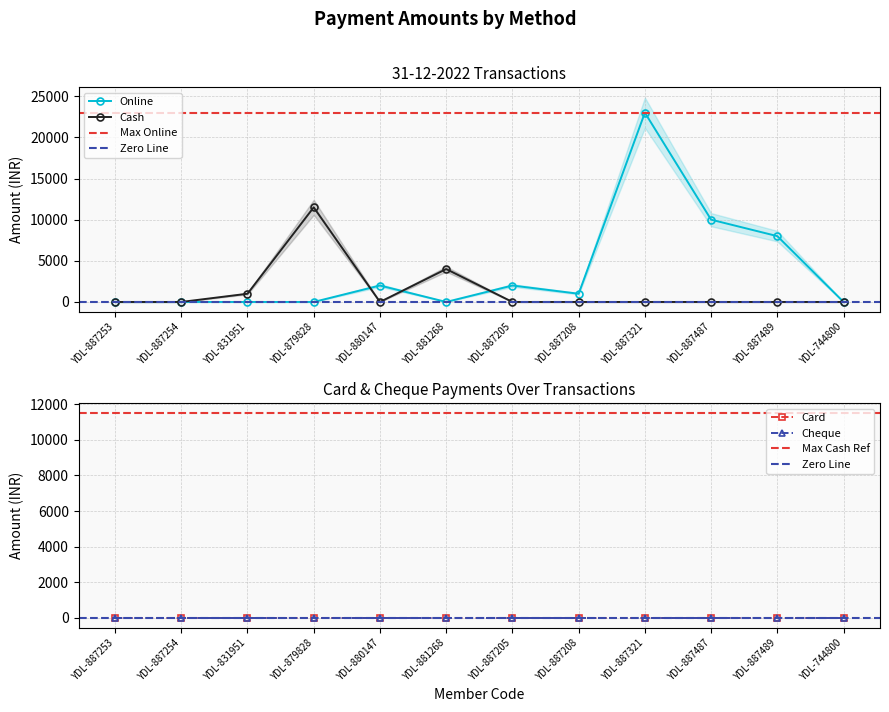

The value of Online at YDL-887254 is 0. True or false?

True